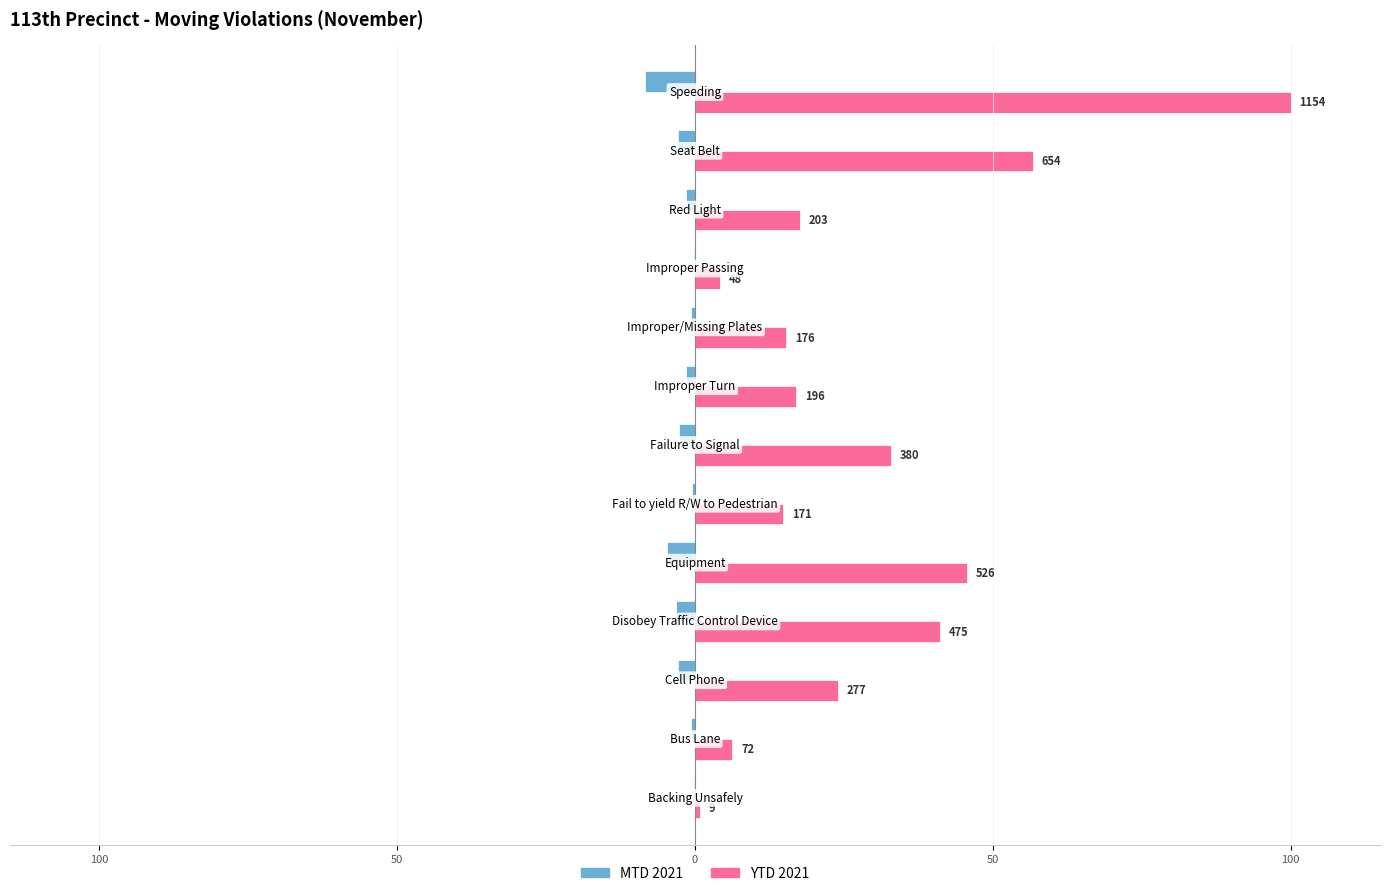

What are all the series names shown in the legend?

MTD 2021, YTD 2021